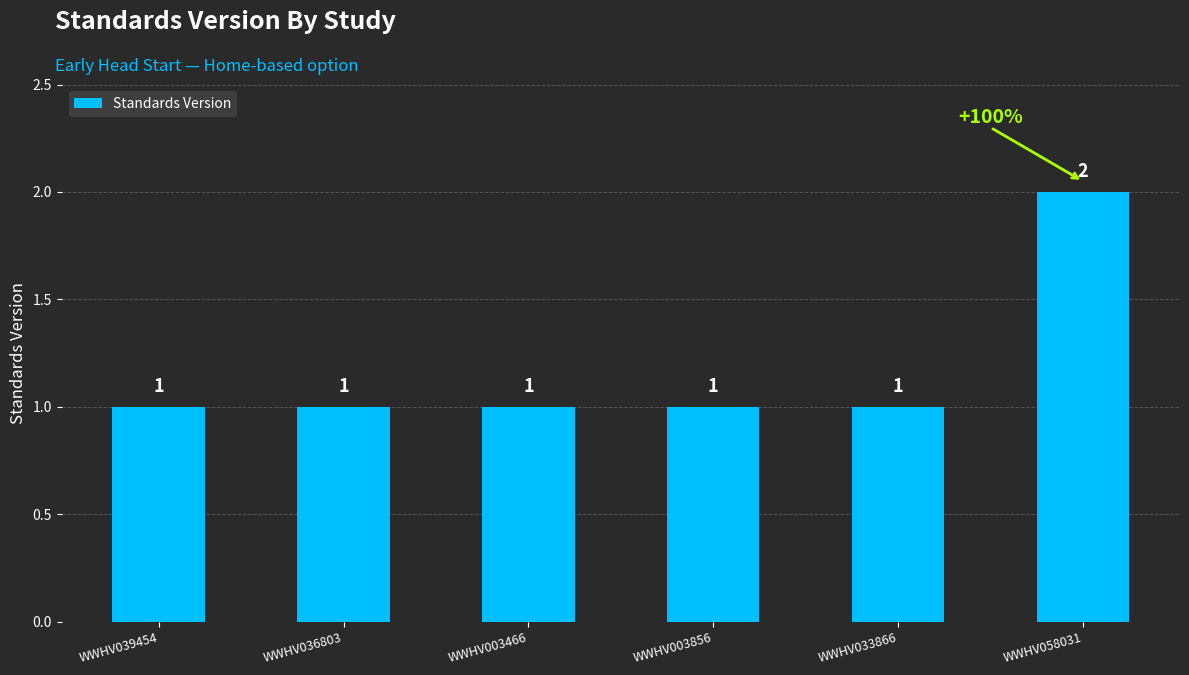

The value at WWHV058031 is 2. True or false?

True